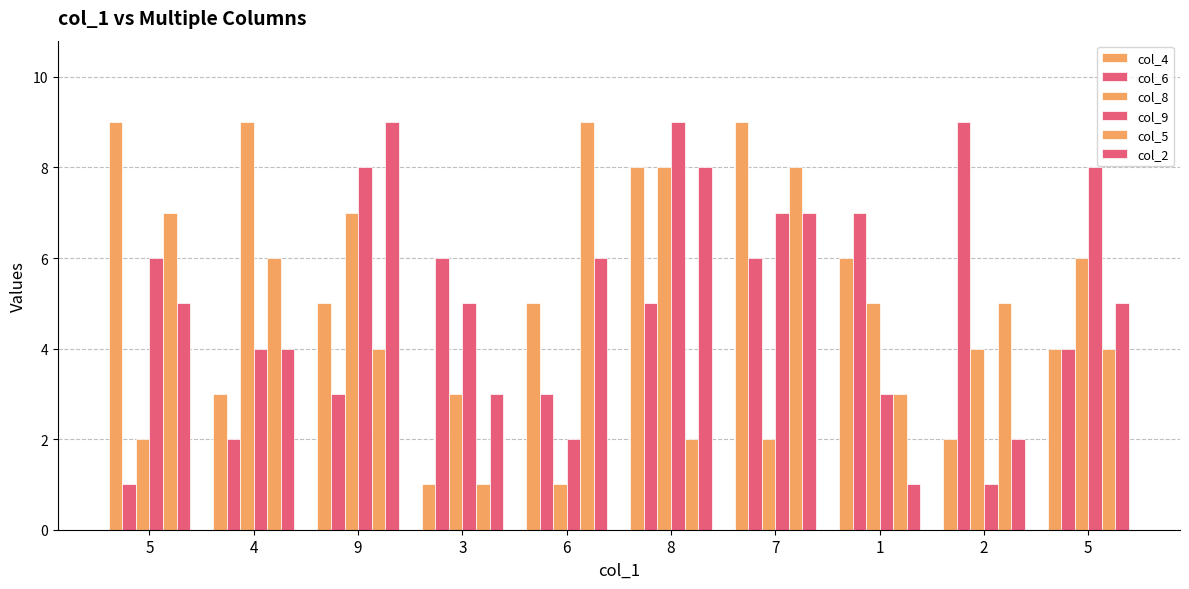

What is the total value across all series at 5?

30